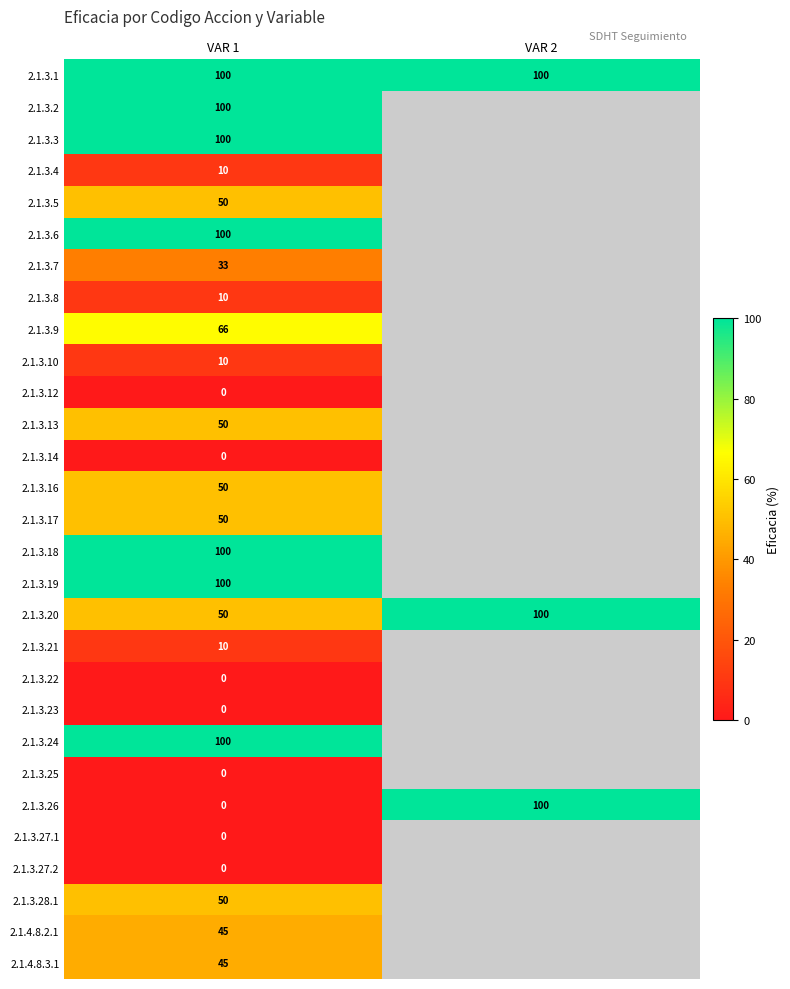

What is the spread (max minus min) of values at VAR 1?

100